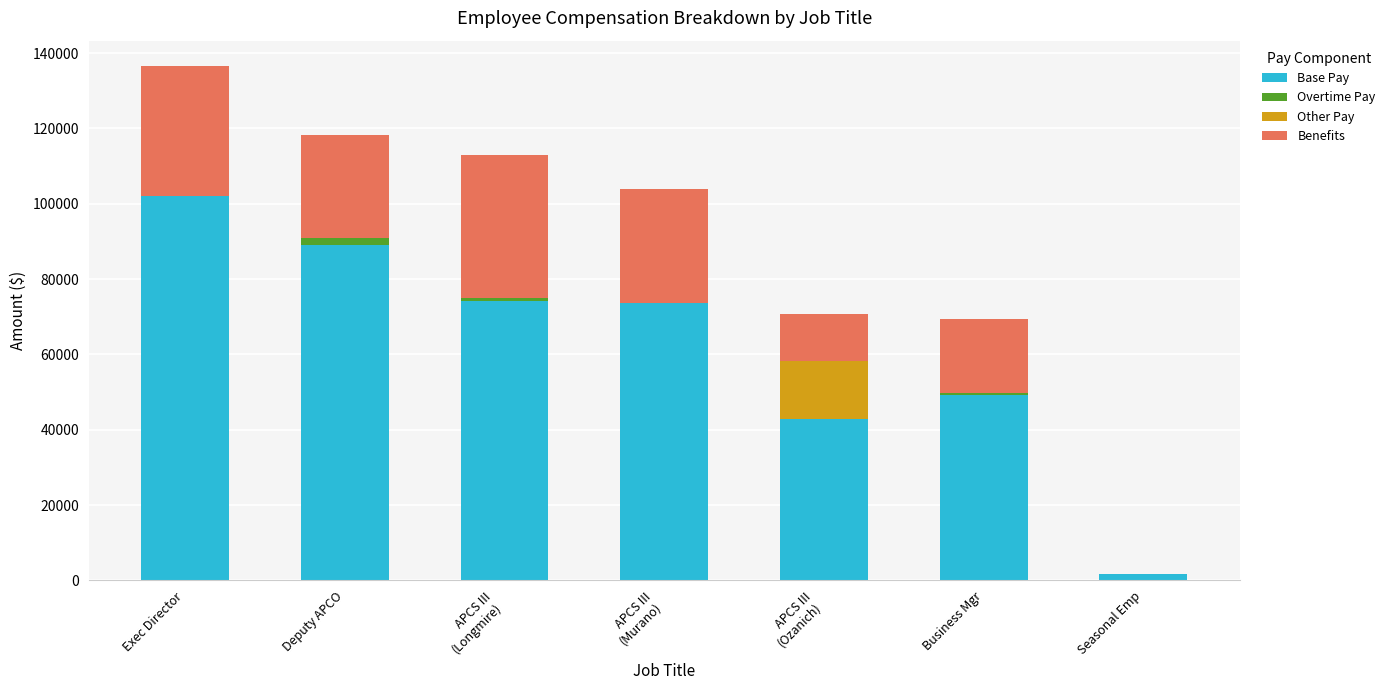

At which category is the sum across all series the highest?

Exec Director